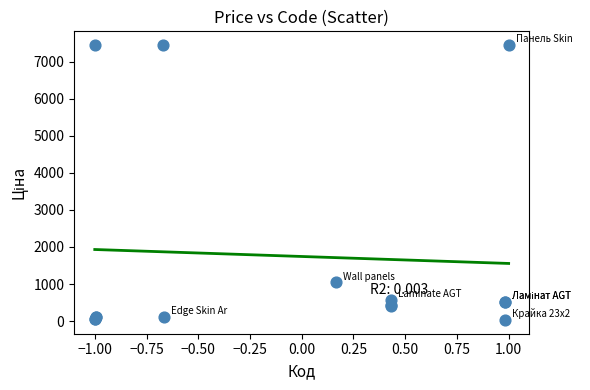

What Y value in the scatter plot is closest to 3738?

1046.0